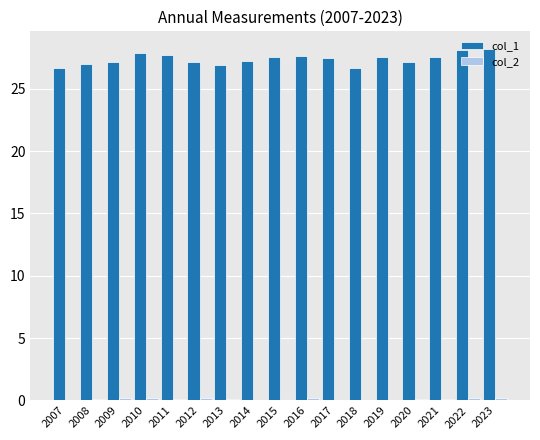

Does the chart contain stacked bars?

No